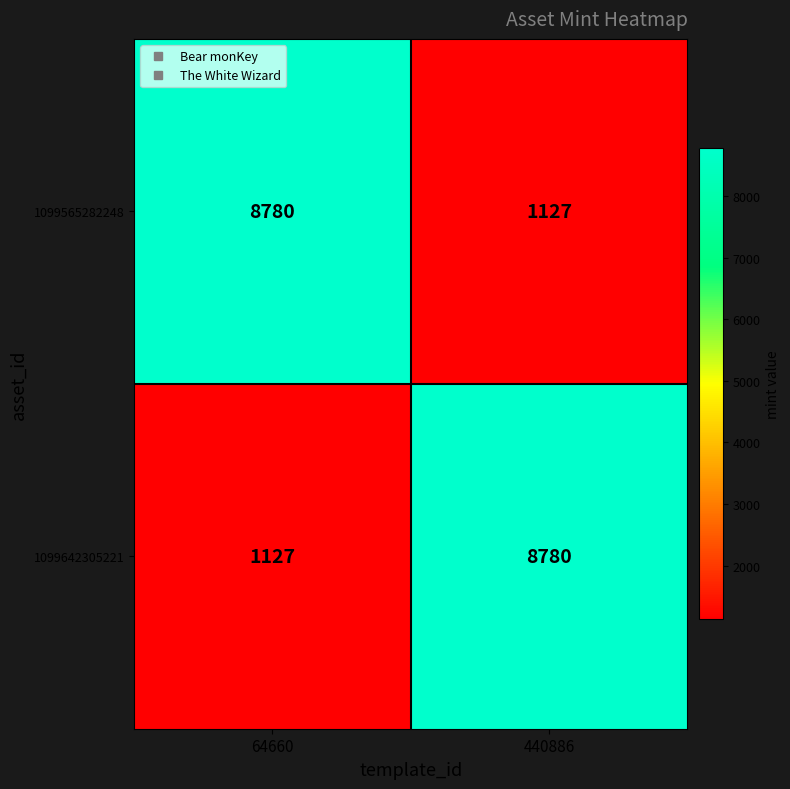

What is the difference between the highest and lowest values at 64660?

7653